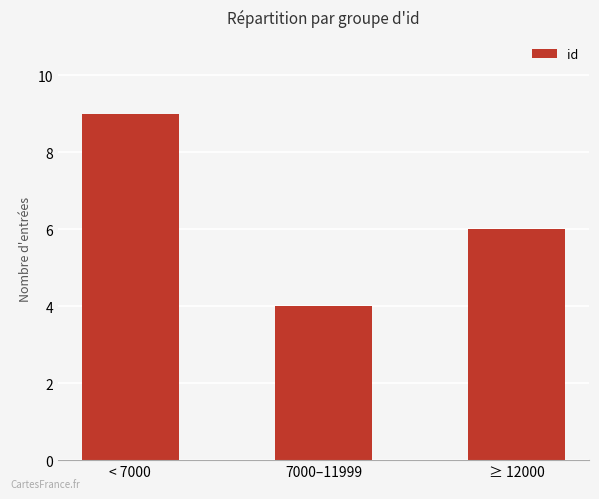

List the labels in order of value, largest first.

< 7000, ≥ 12000, 7000–11999